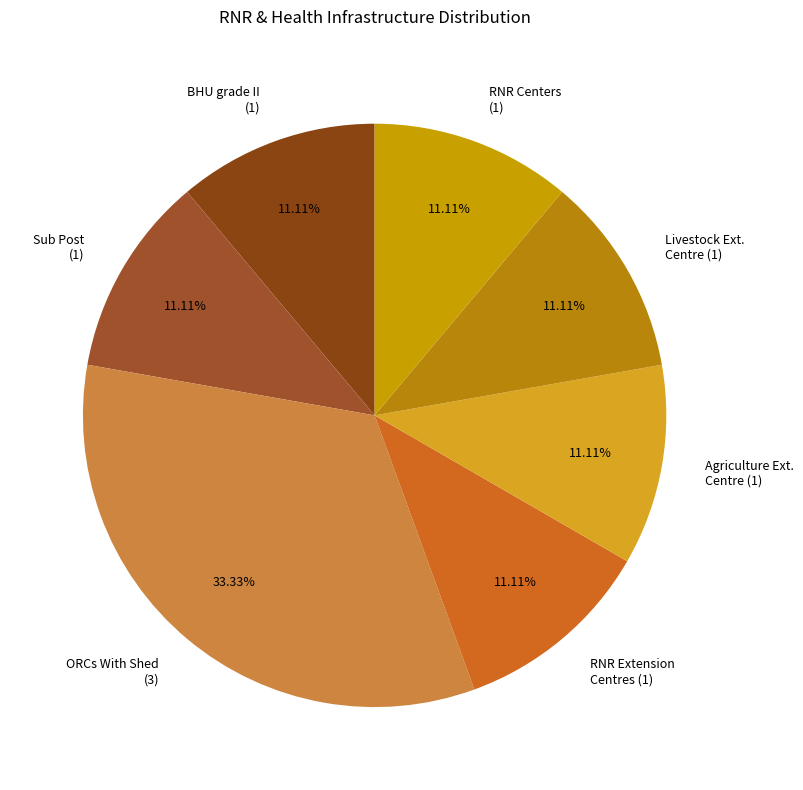

Does Agriculture Ext. Centre (1) account for over 50% of the chart?

No